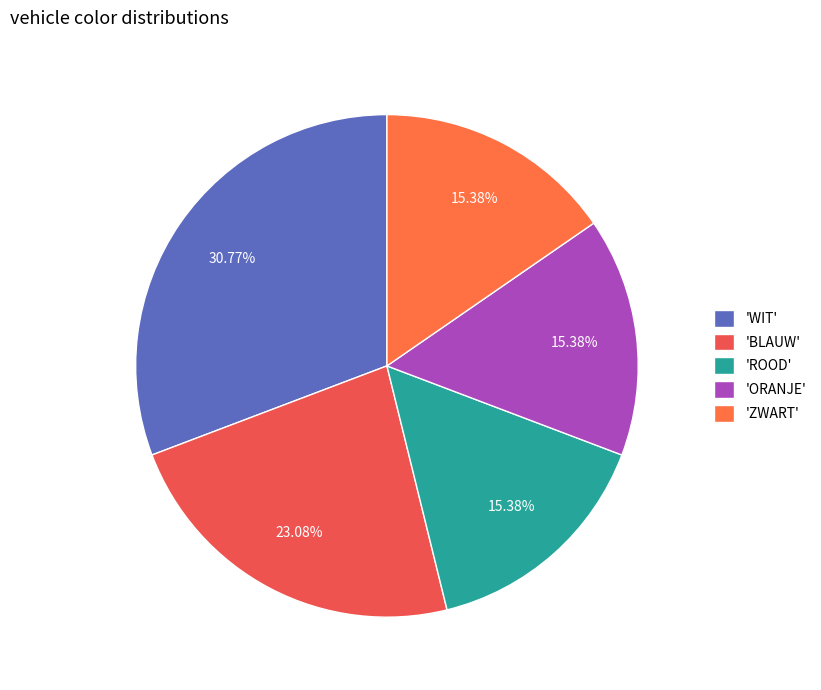

Does any single category account for the majority?

No